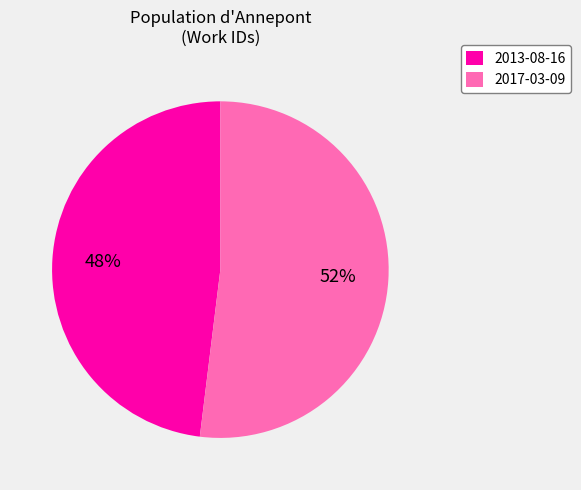

What is the ratio of the value at 2017-03-09 to the value at 2013-08-16?

1.1